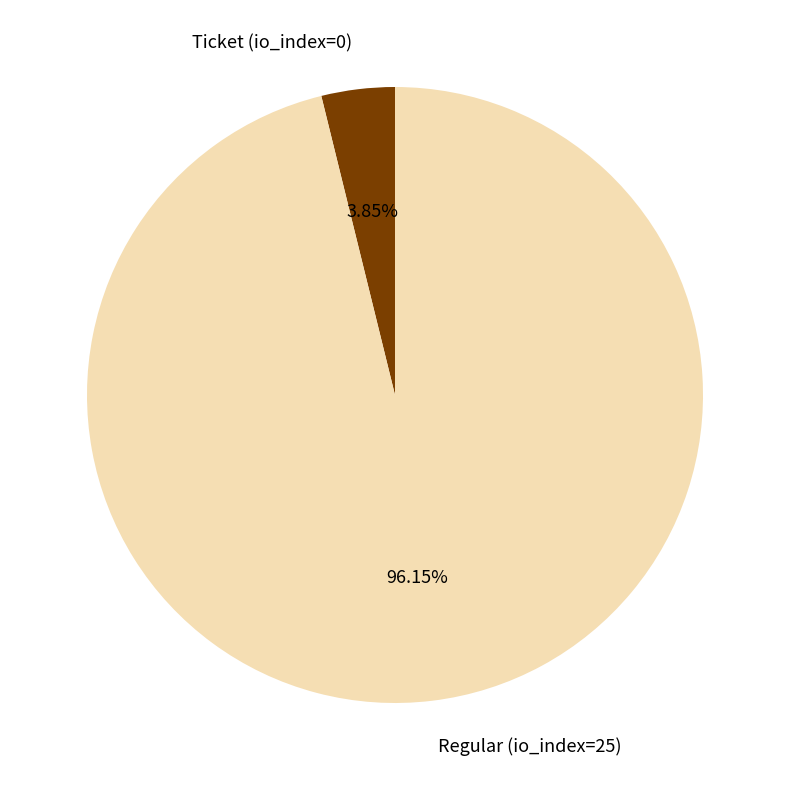

Which has a higher value, Regular (io_index=25) or Ticket (io_index=0)?

Regular (io_index=25)